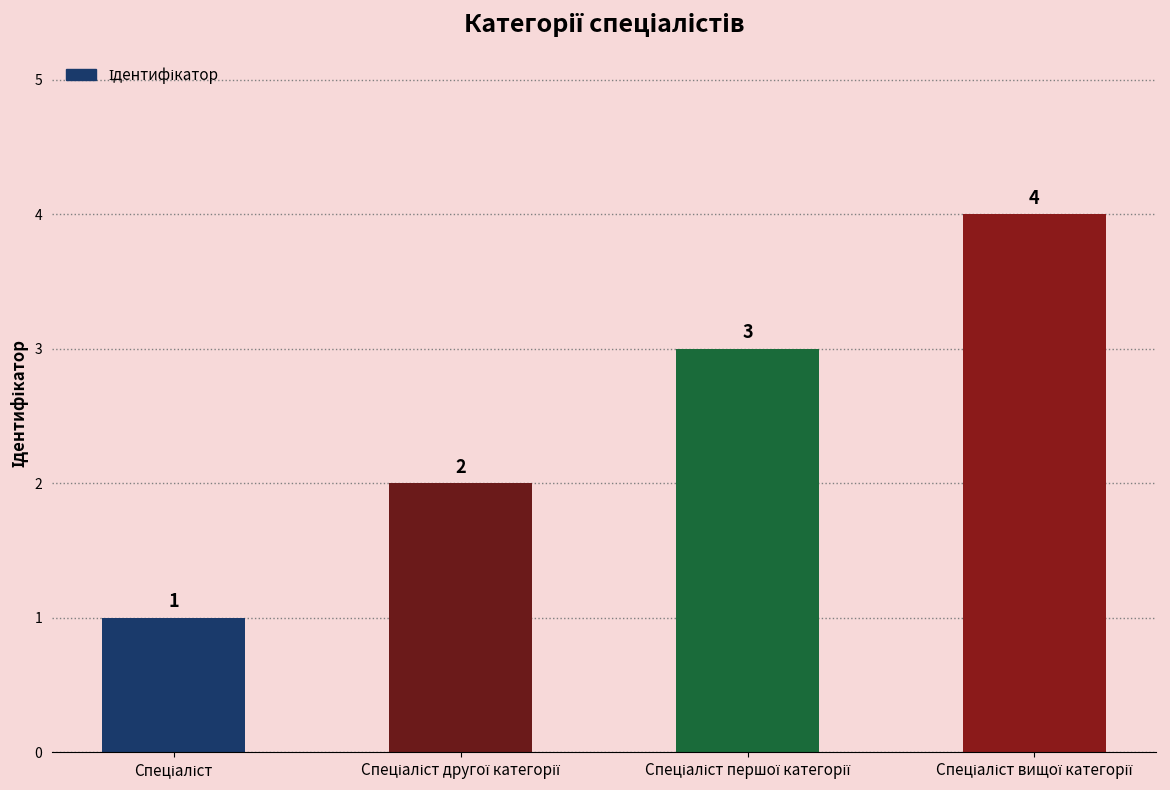

How many values are between 2 and 4?

3